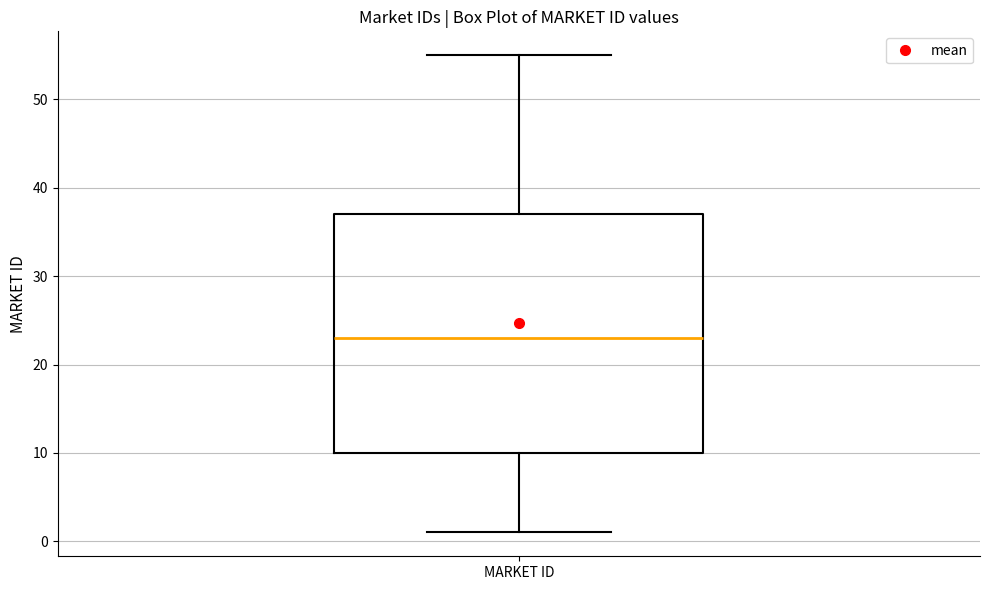

Read this box plot against the y-axis: the position of the median line, the range covered by the box, and the ends of both whiskers. The values are not printed on the chart, so give them approximately, as read against the axis.

median 23, box 10 to 37, whiskers 1 to 55